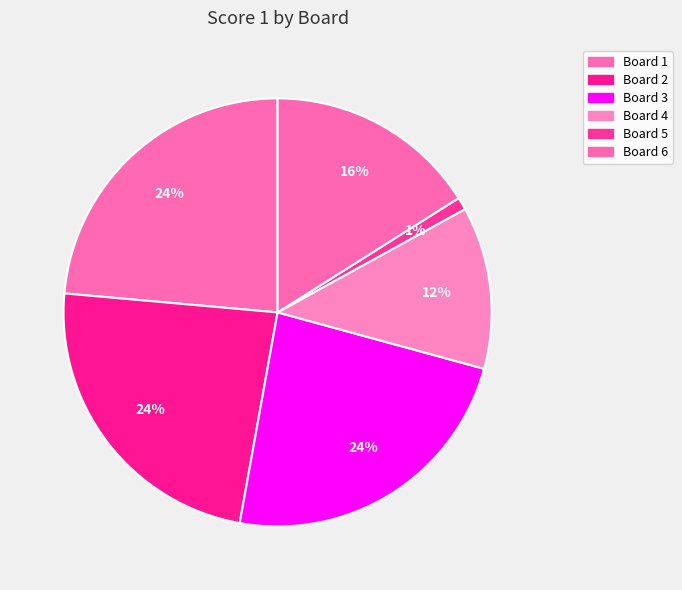

Is it true that Board 3 is 24% of the pie?

True